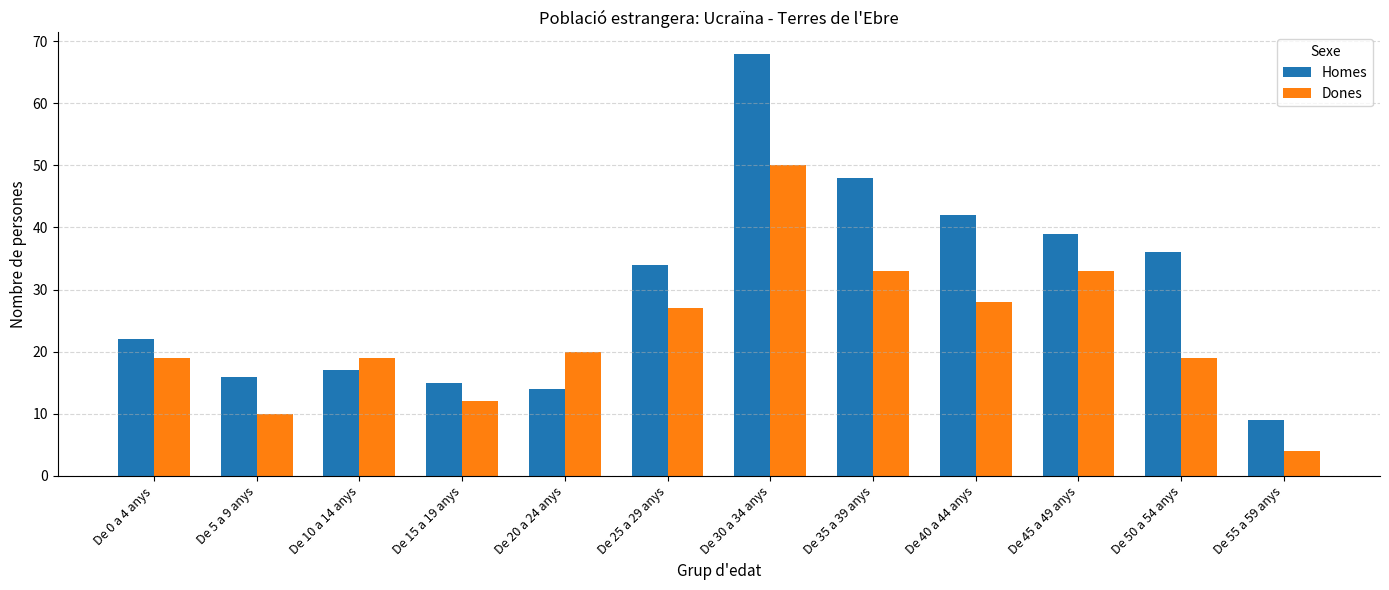

How many bars are there in each group?

2